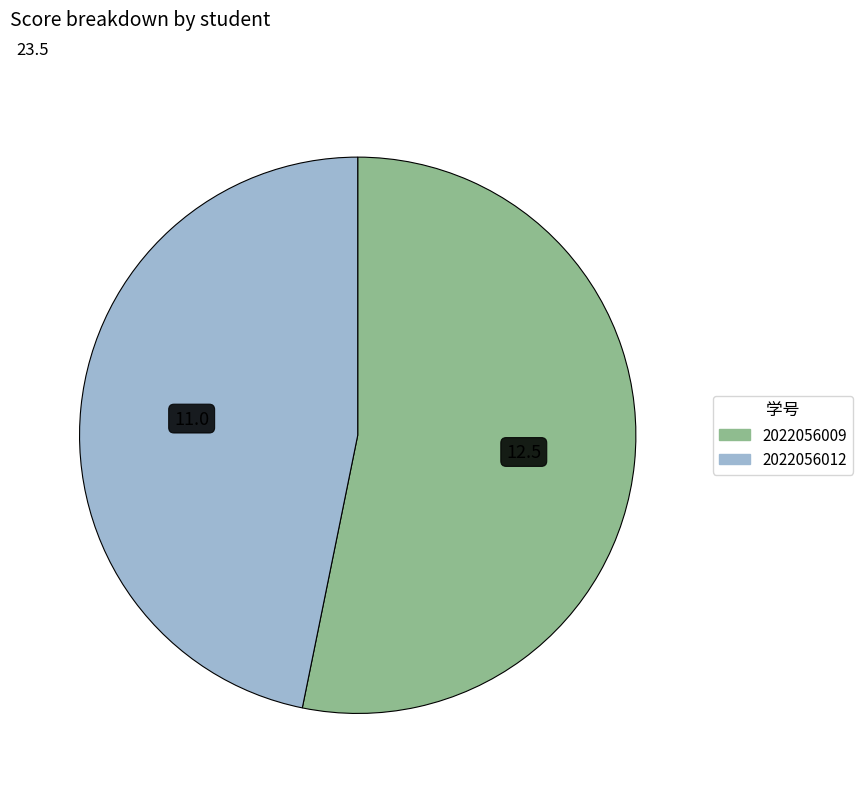

Rank the categories by value from lowest to highest.

2022056012, 2022056009